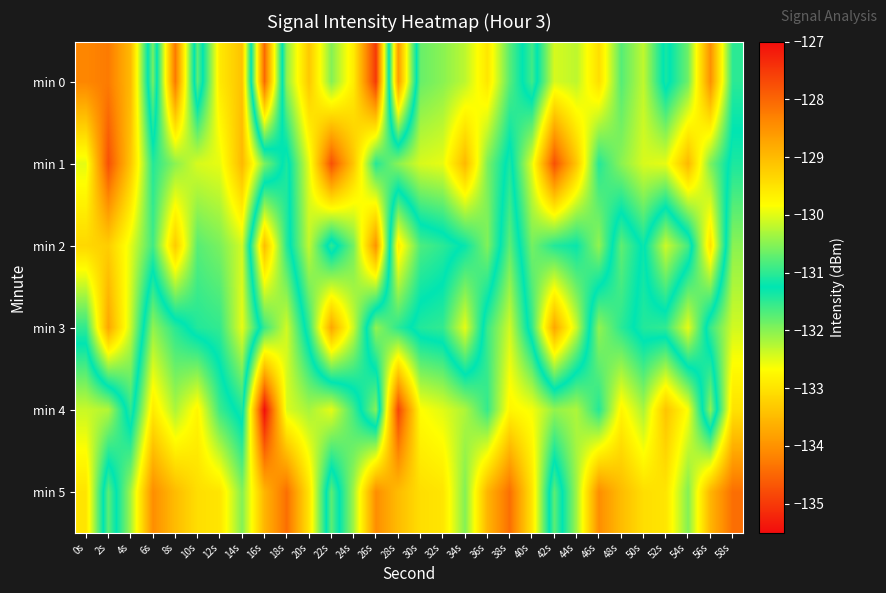

What is the total value across all series at 44s?

-790.0